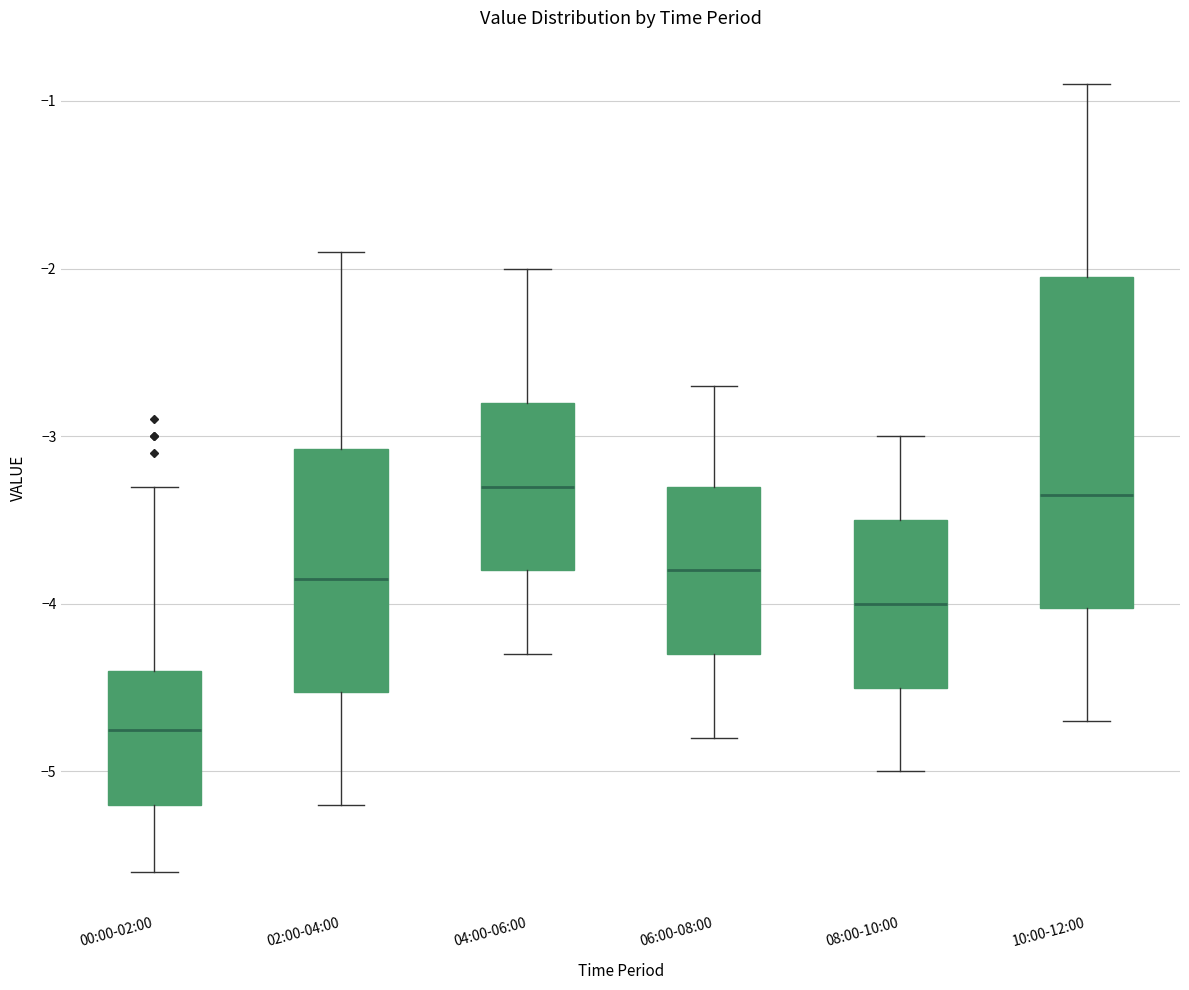

Comparing the boxes themselves (not the whiskers), which one is the tallest?

10:00-12:00